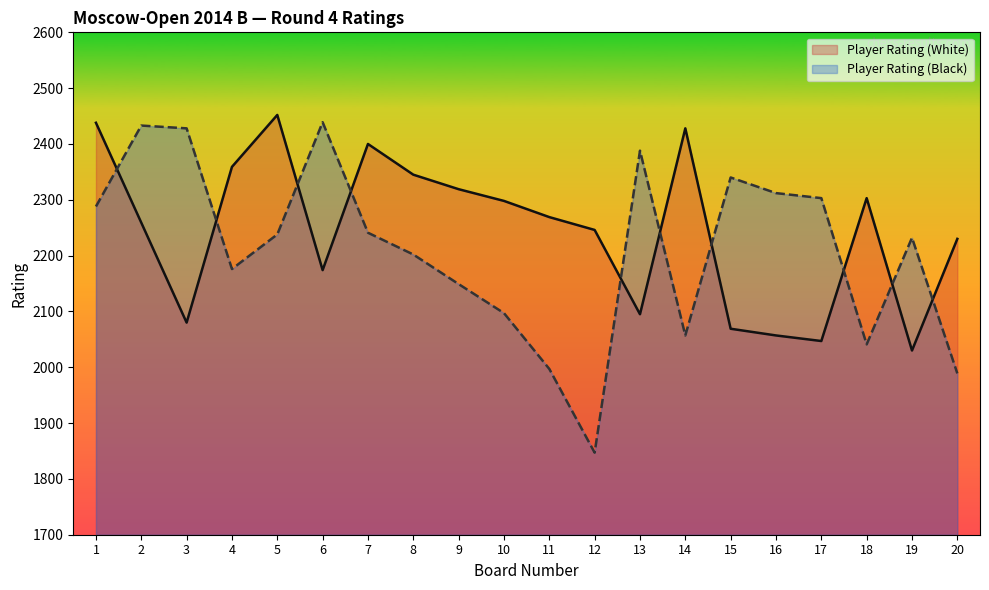

What is the minimum value shown in the chart?

1847